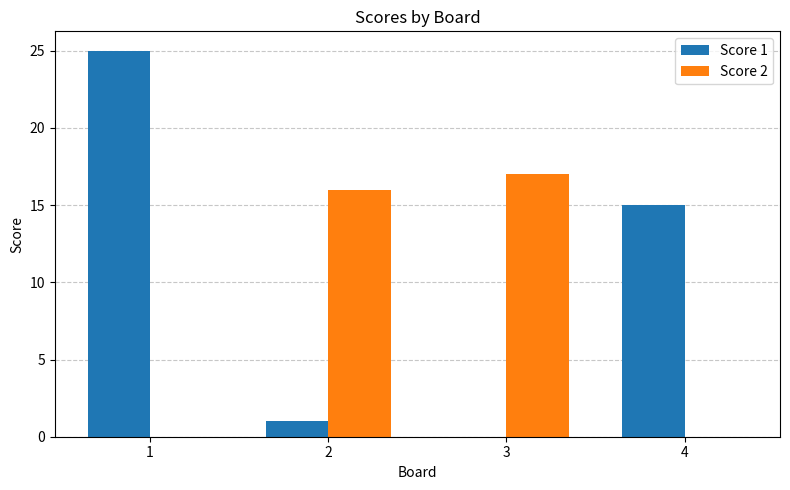

What is the sum of all Score 2 values?

33